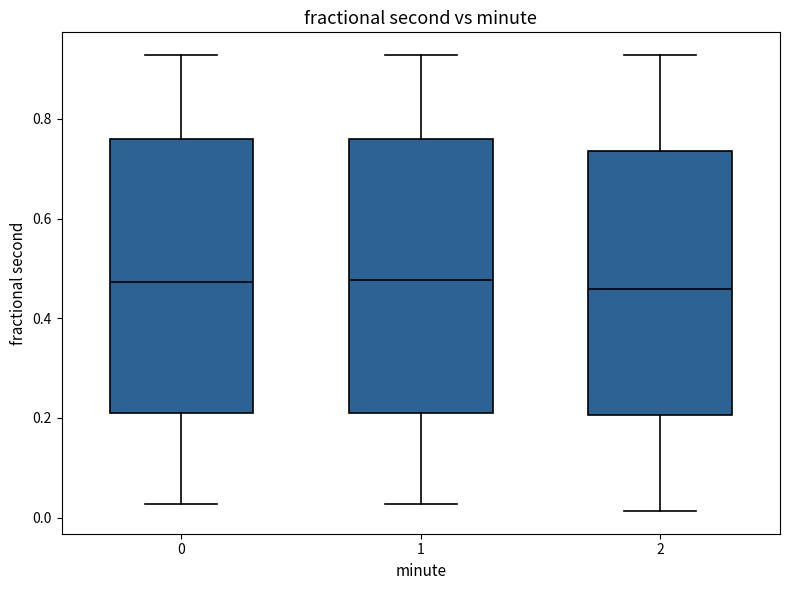

Where does the upper whisker of the box at x = 2 end on the y-axis? The values are not printed on the chart, so give them approximately, as read against the axis.

0.92